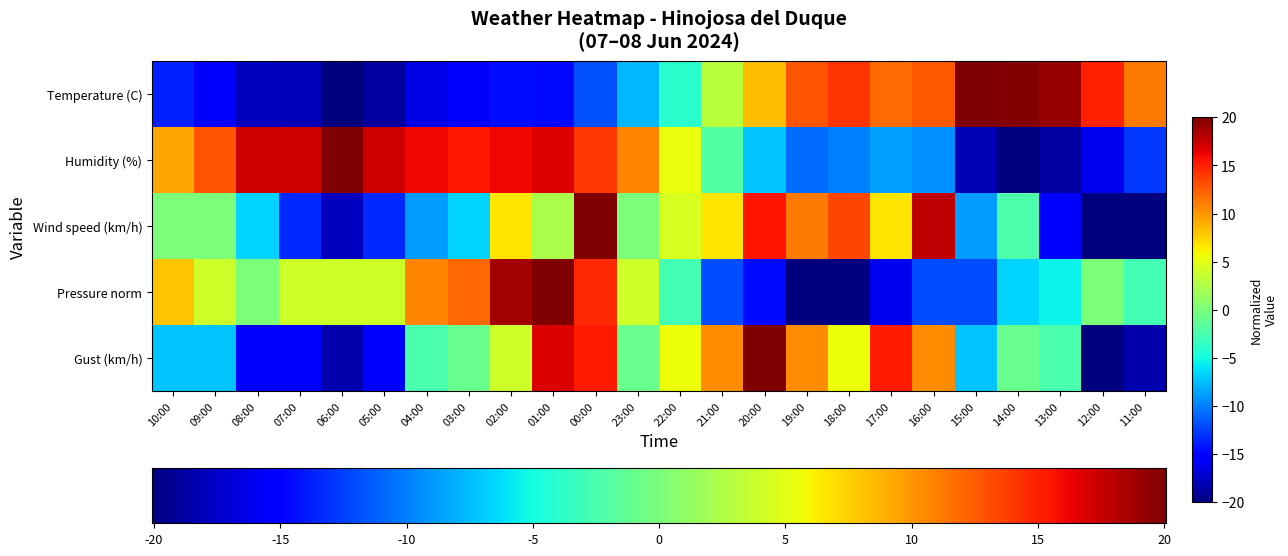

What is the difference between the Gust (km/h) values at 06:00 and 01:00?

35.2